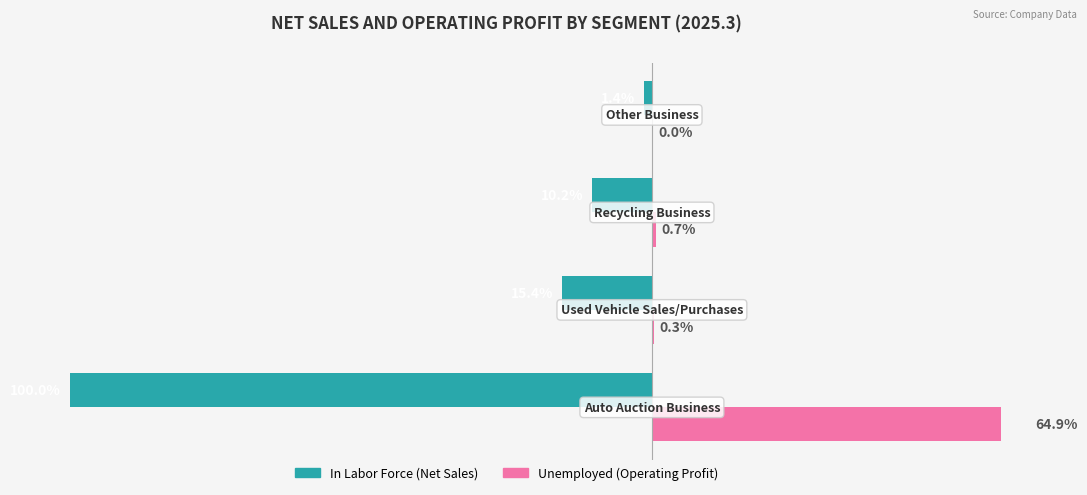

Rank the series by their average value, from lowest to highest.

In Labor Force, Unemployed